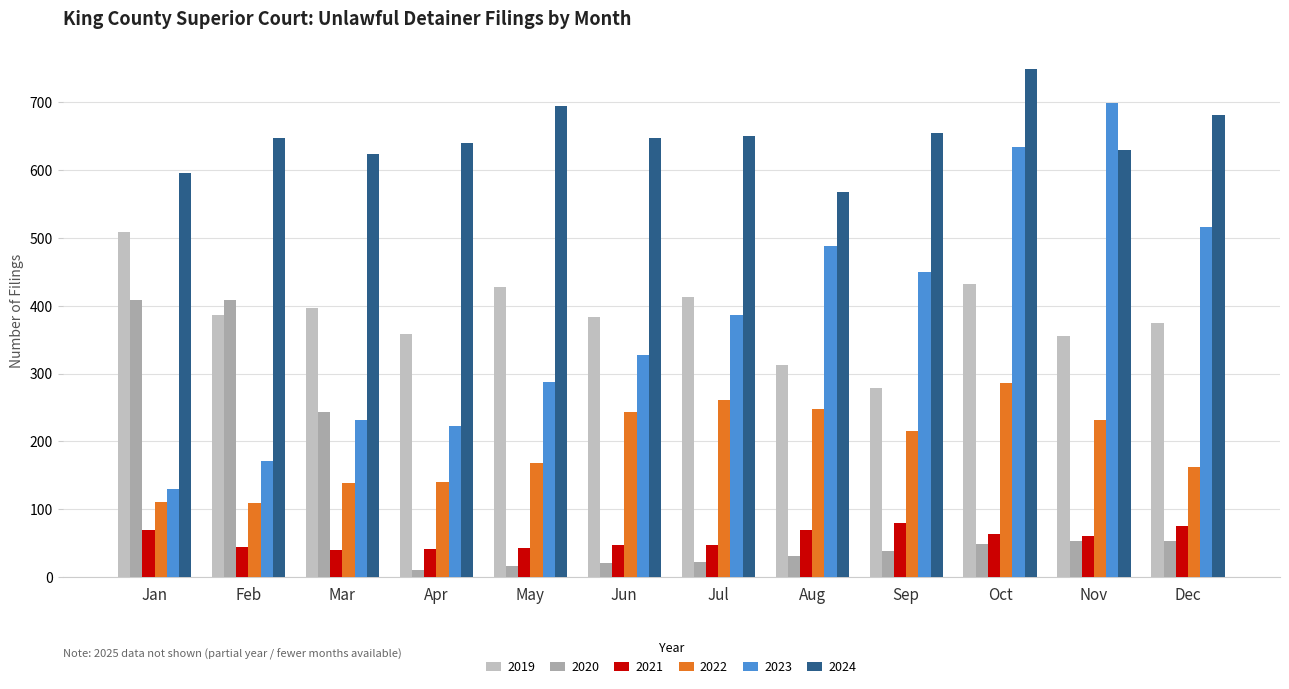

How many bars are there in total?

72